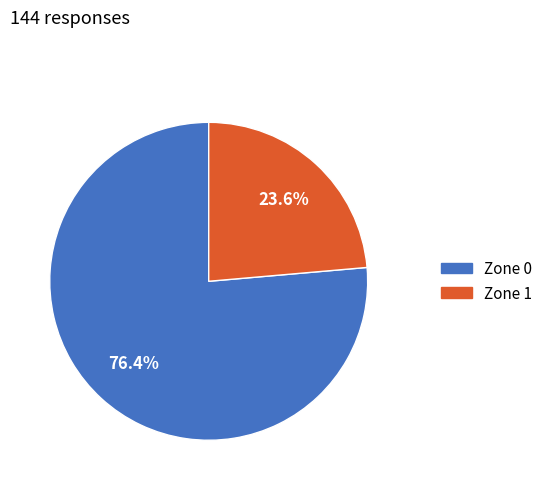

Does Zone 1 account for over 50% of the chart?

No